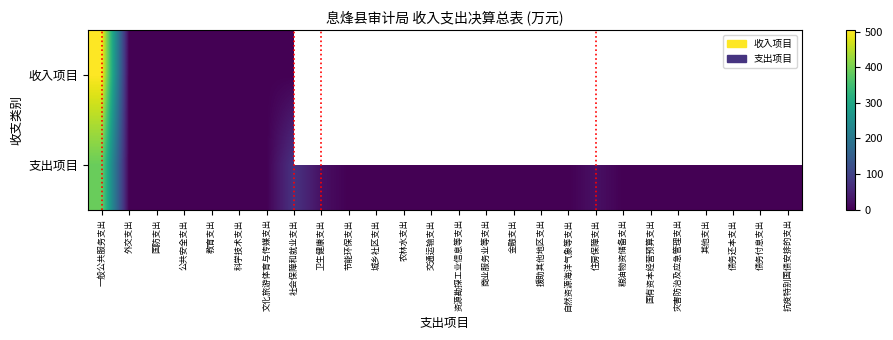

The 收入项目 series shows 180.8 at 教育支出. True or false?

False